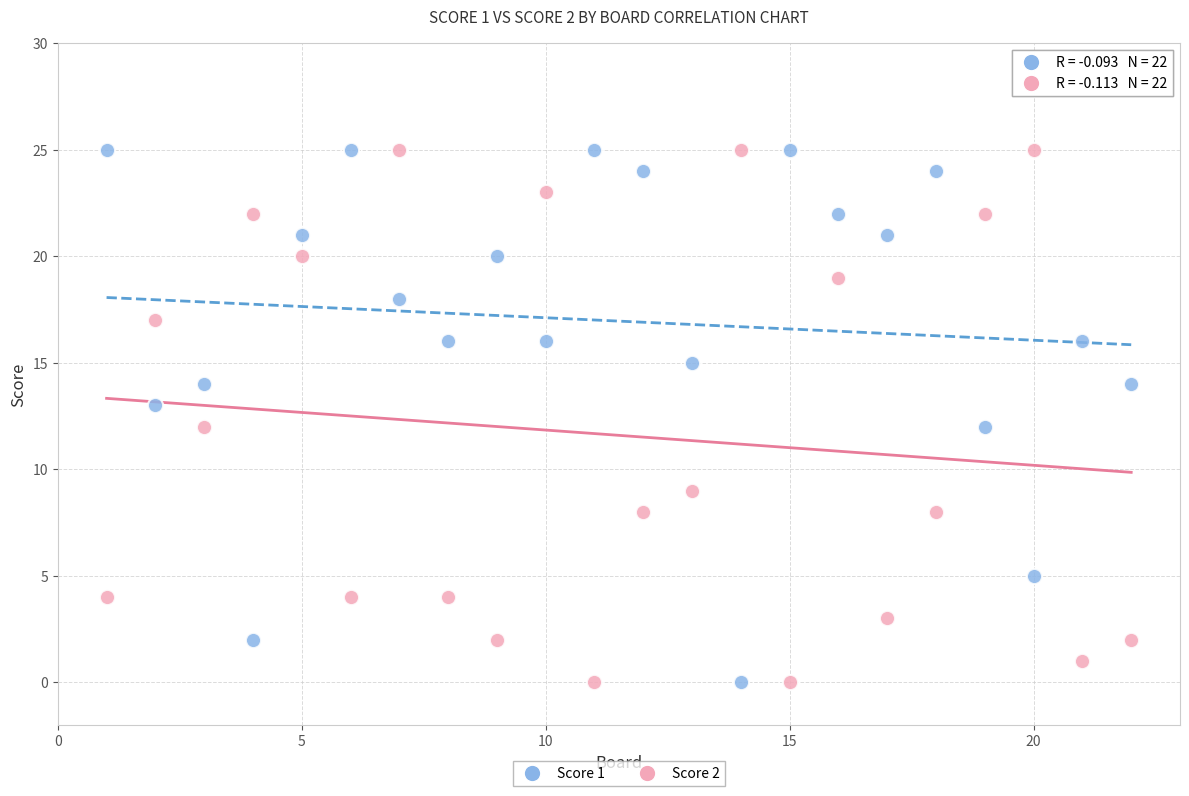

What is the X range (max minus min) for the scatter plot?

21